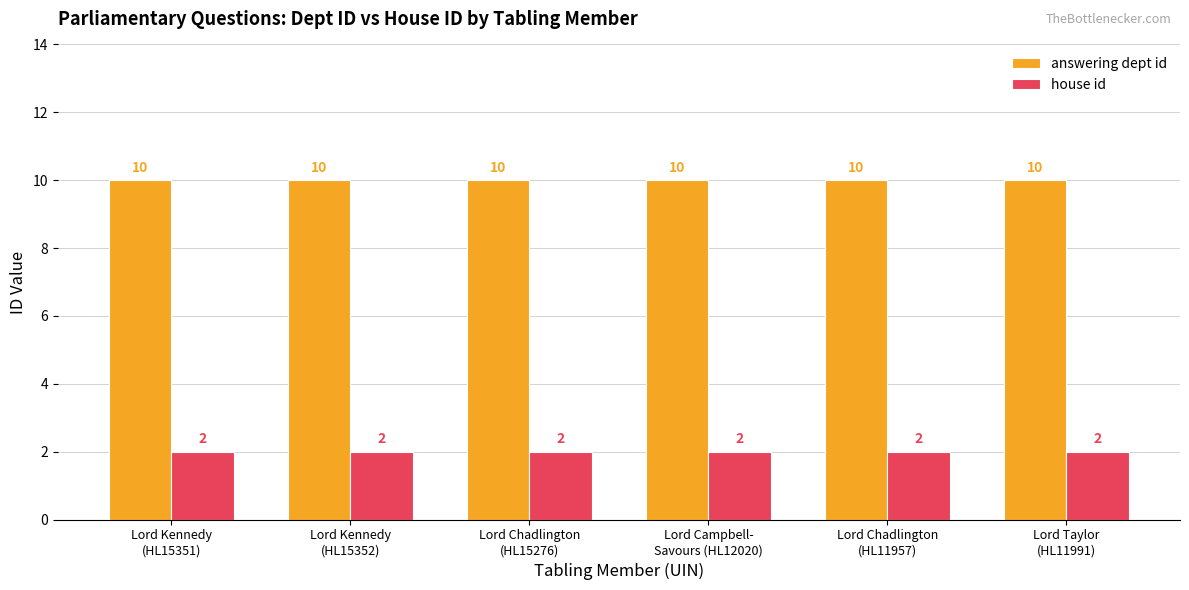

What is the label of the 2nd bar from the right?

Lord Chadlington
(HL11957)